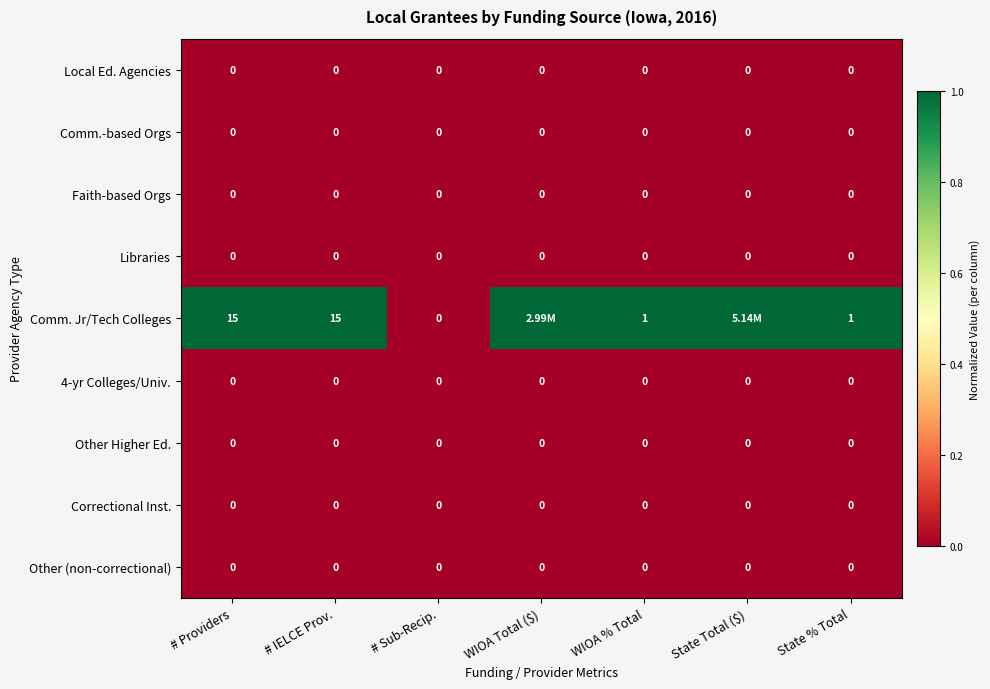

What is the difference between the highest and lowest values at # Providers?

15